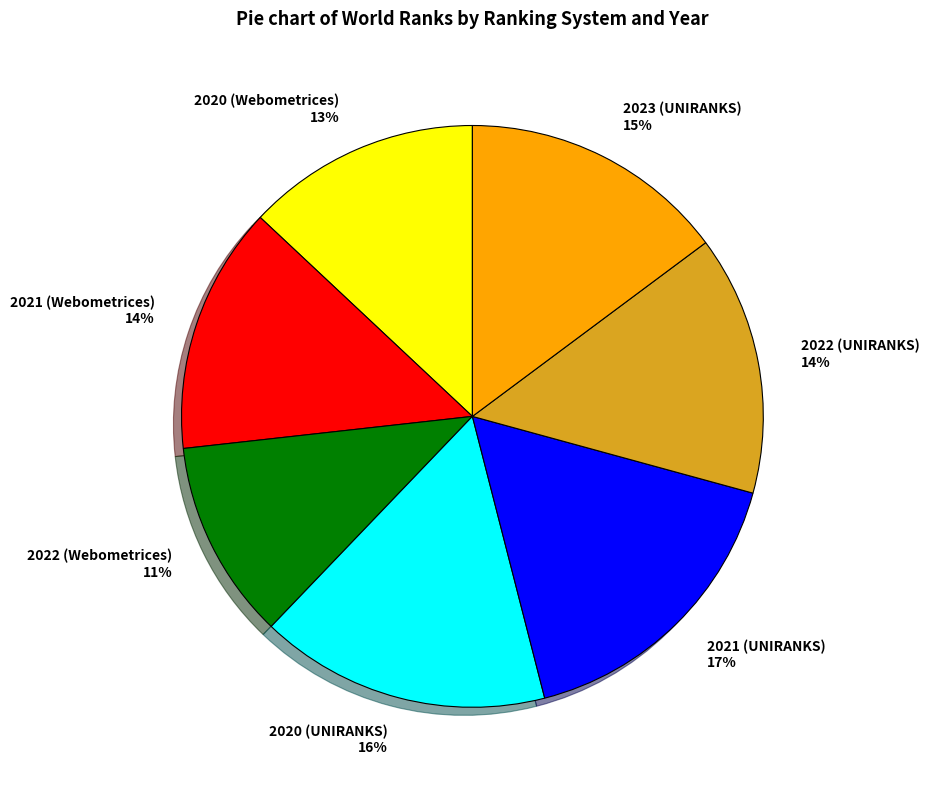

What is the largest slice in the pie chart?

2021 (UNIRANKS)